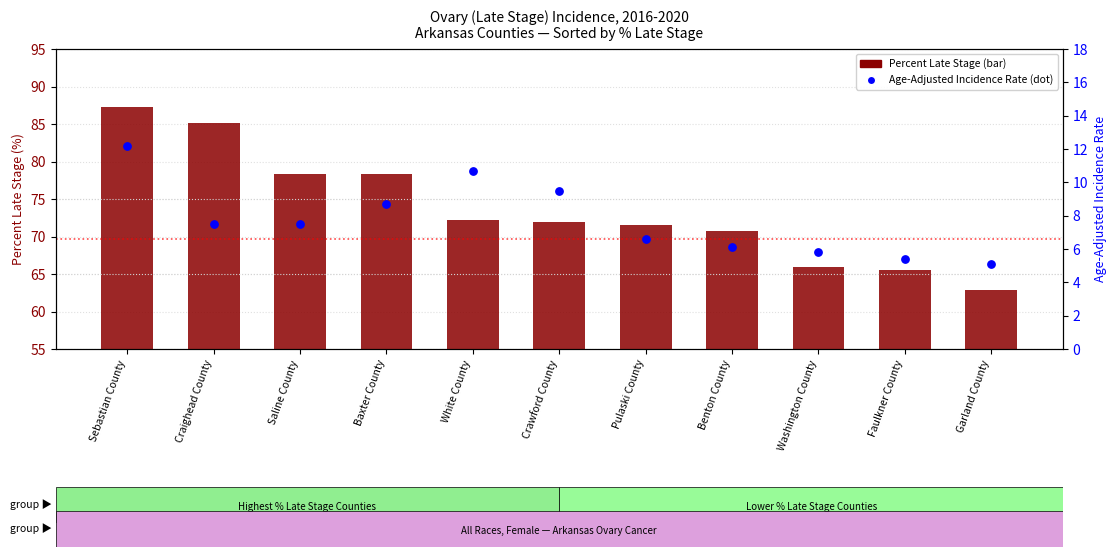

What is the total value across all series at White County?

82.9